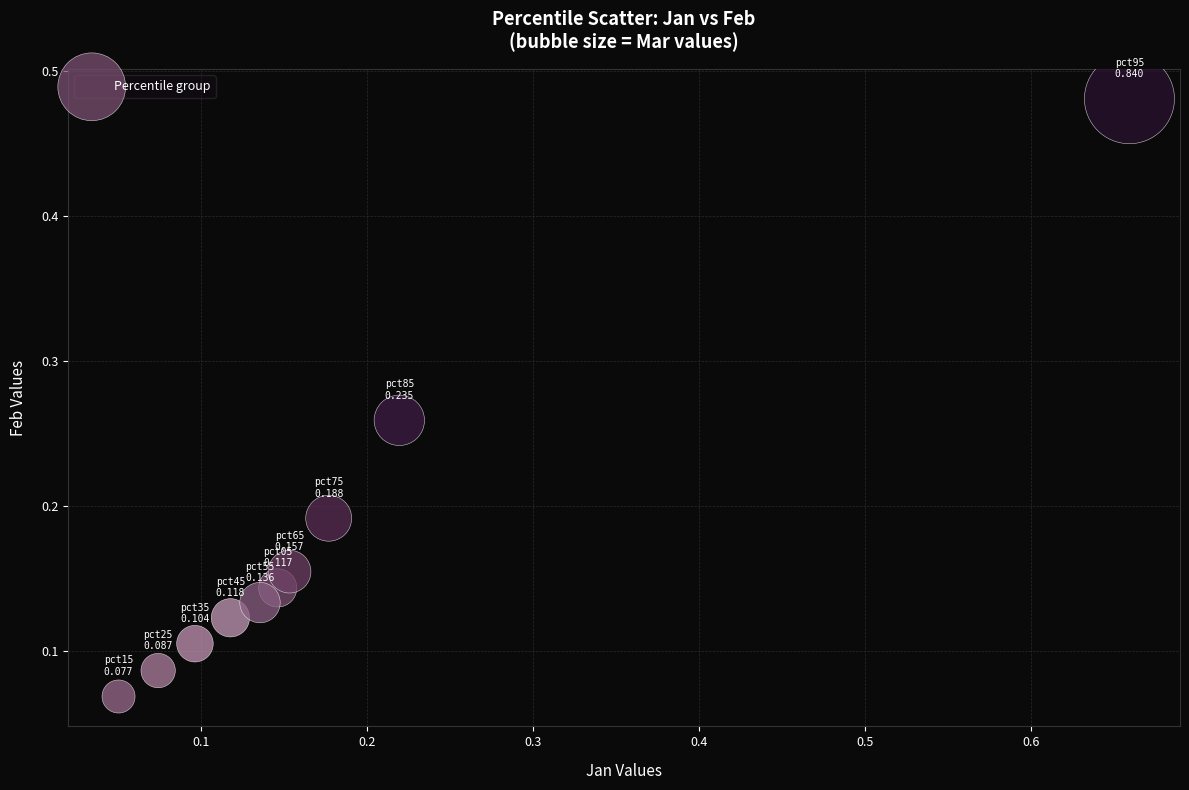

What is the range of Y values (max minus min)?

0.4